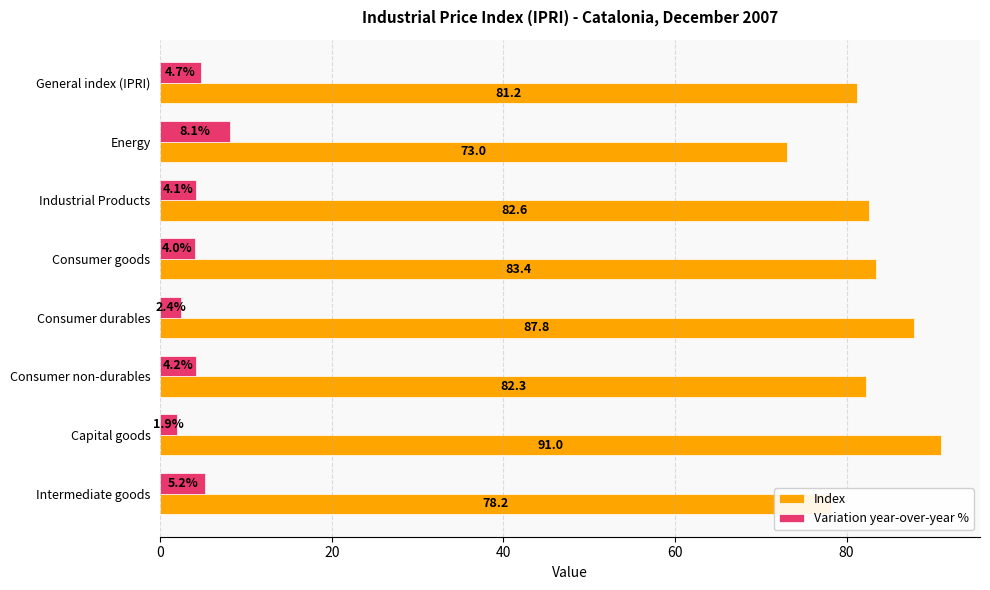

What are all the series names shown in the legend?

Index, Variation year-over-year %